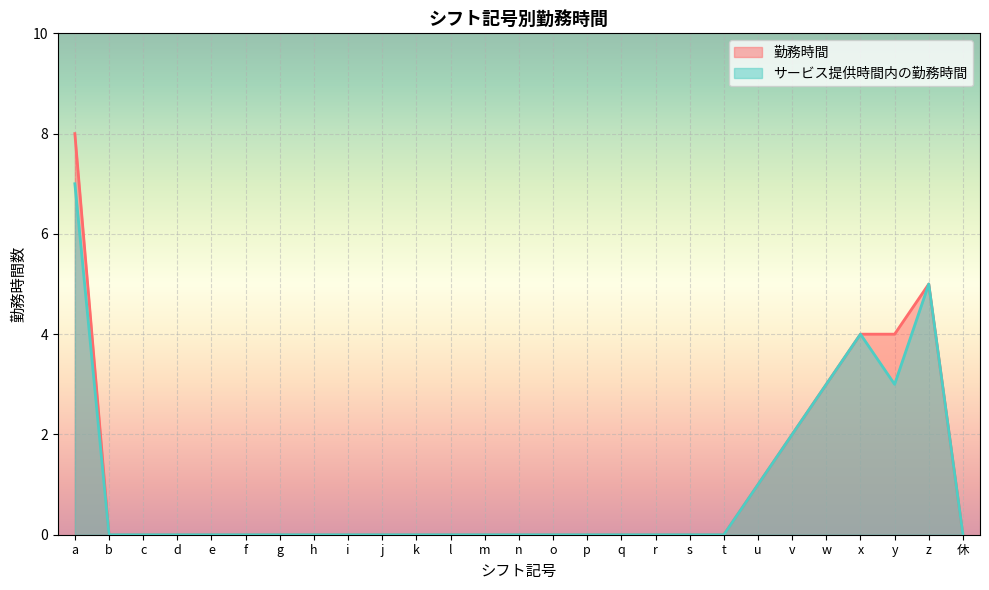

At which category is the sum across all series the highest?

a